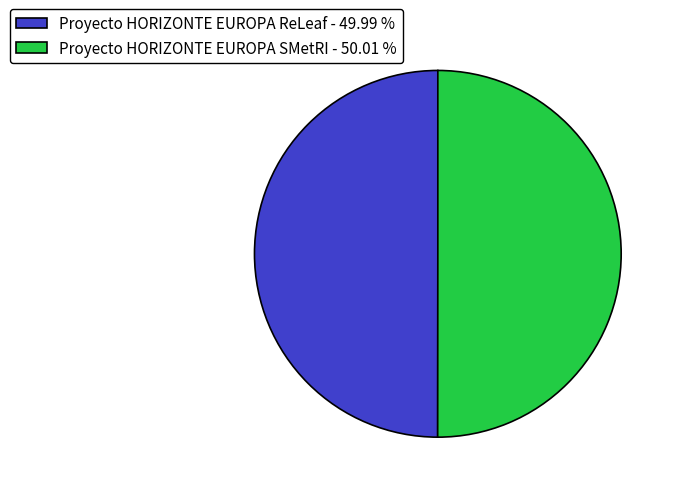

Approximately how many times larger is the value at Proyecto HORIZONTE EUROPA ReLeaf compared to Proyecto HORIZONTE EUROPA SMetRI?

1.0